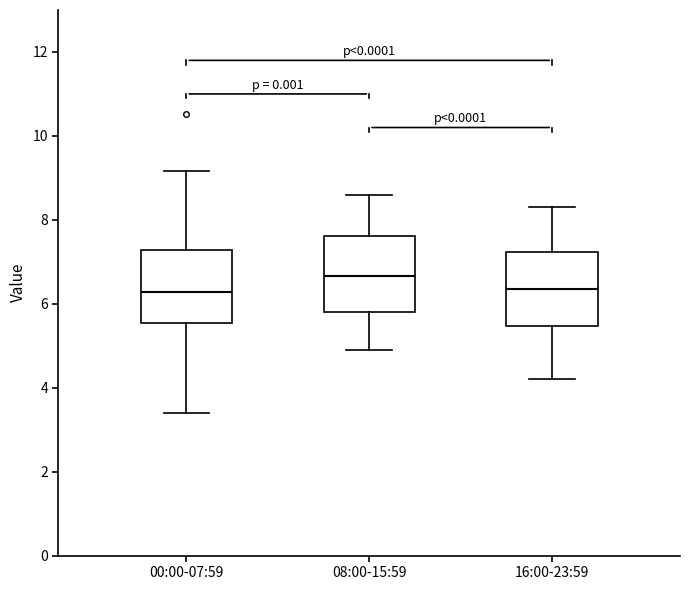

Which box's median line is the highest?

08:00-15:59